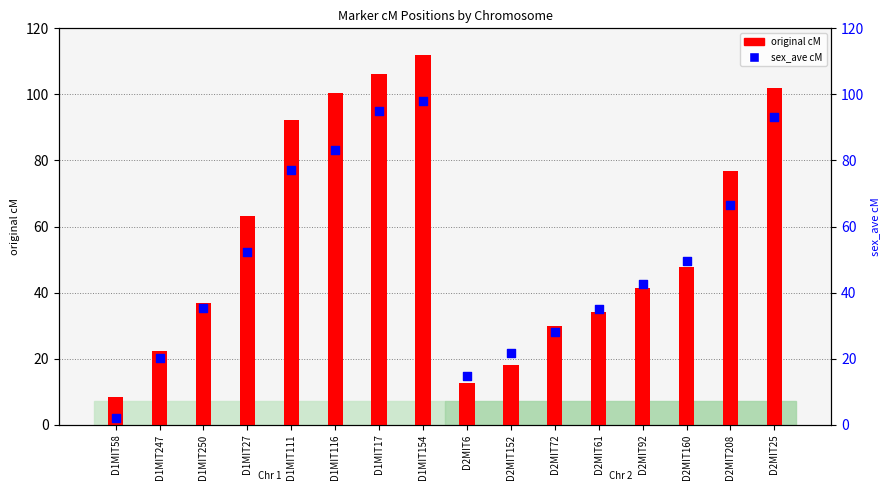

Which series has the largest total across all categories?

original cM